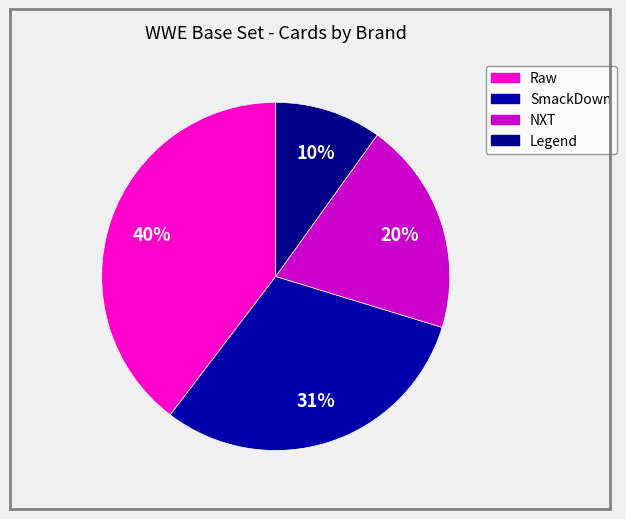

Count the number of slices in the pie.

4